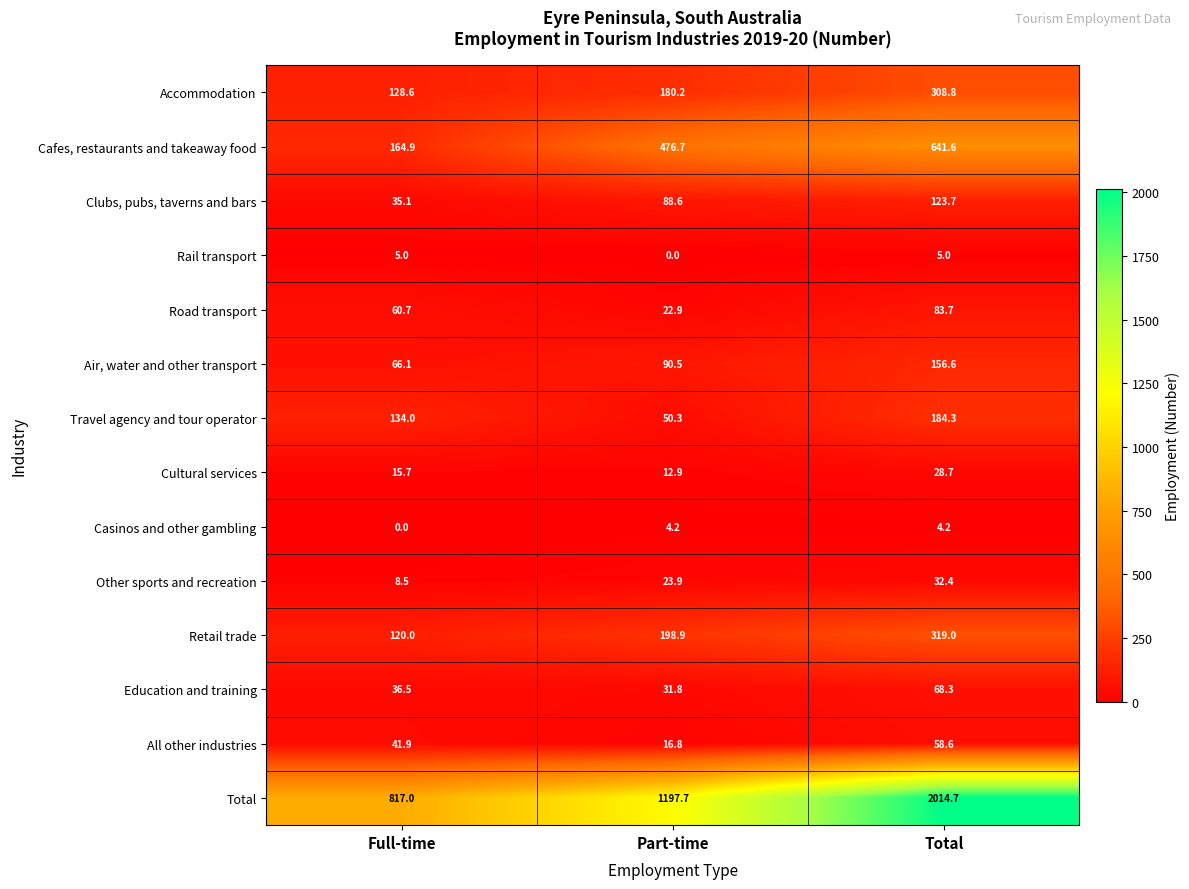

What is the lowest value of the Road transport series?

22.9